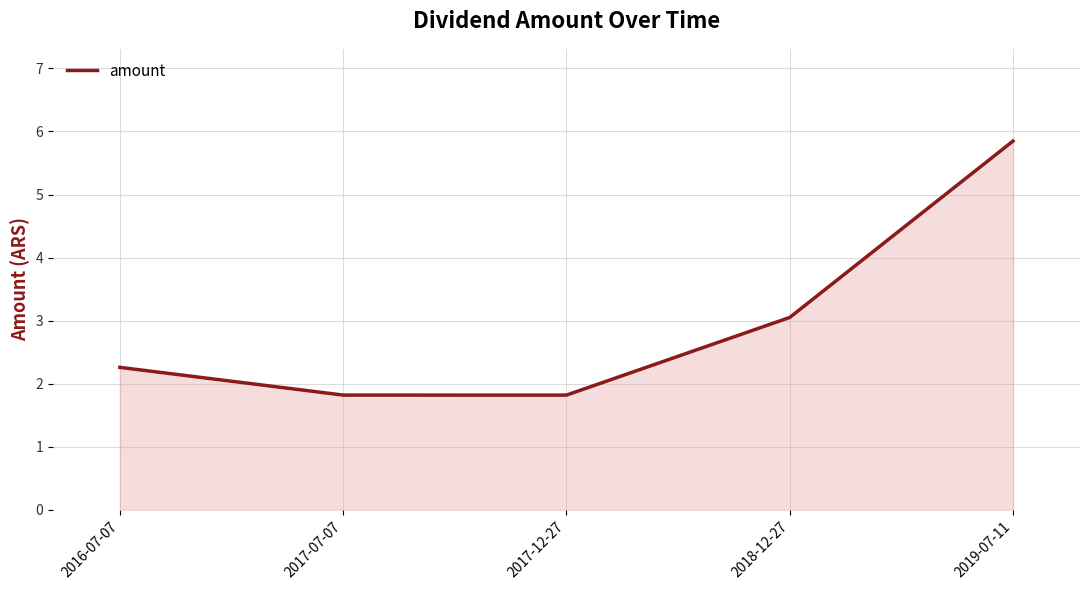

The chart shows a value of 5.8 at 2019-07-11. True or false?

True